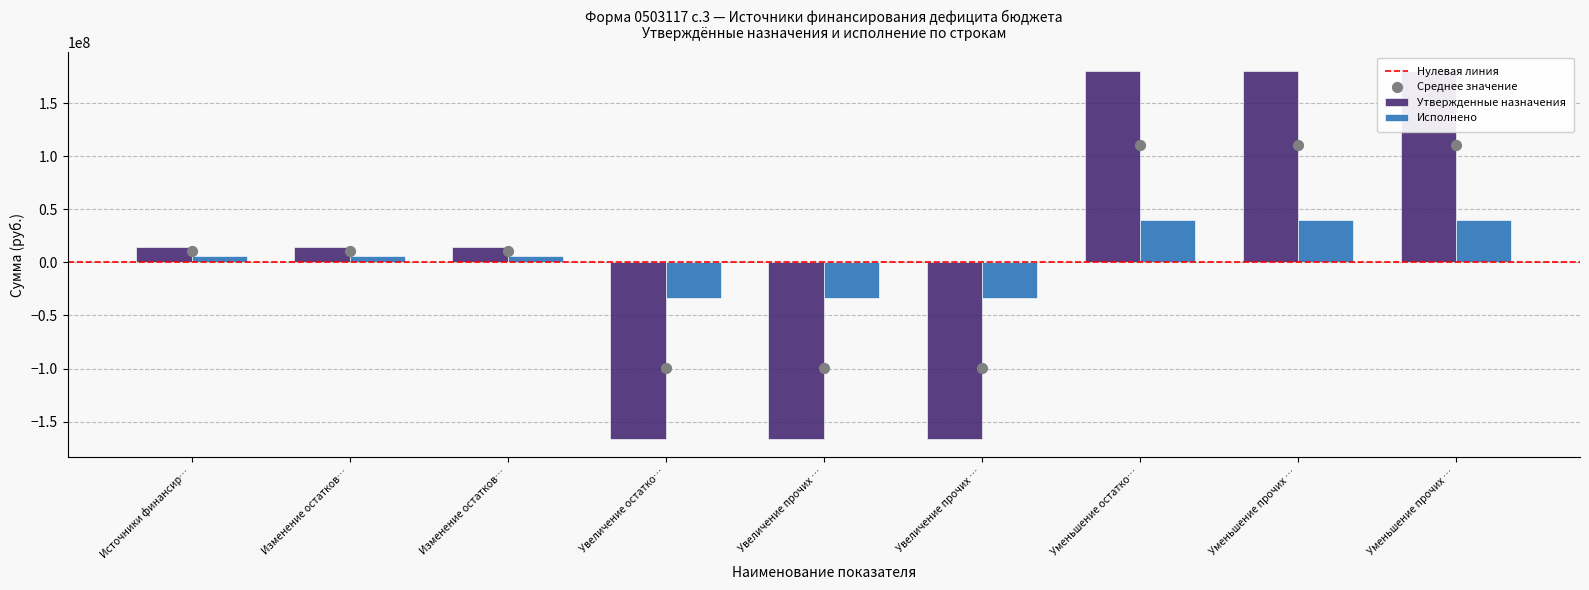

At how many categories does at least one series exceed 73745672?

3